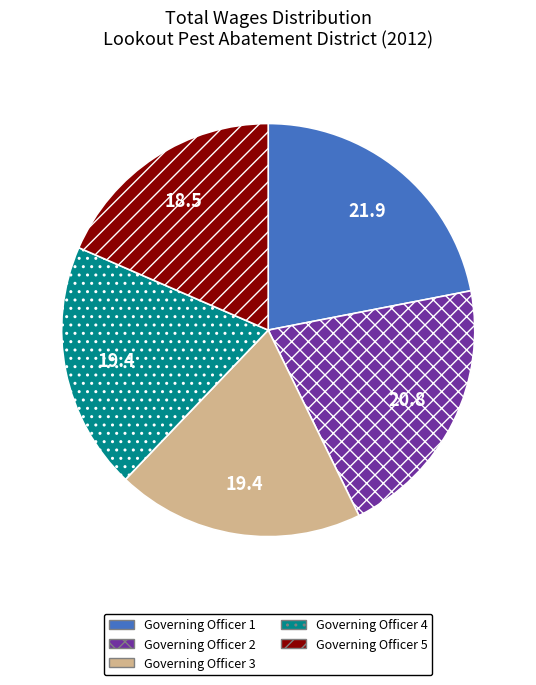

Is the sum of Governing Officer 3 and Governing Officer 4 greater than half?

No